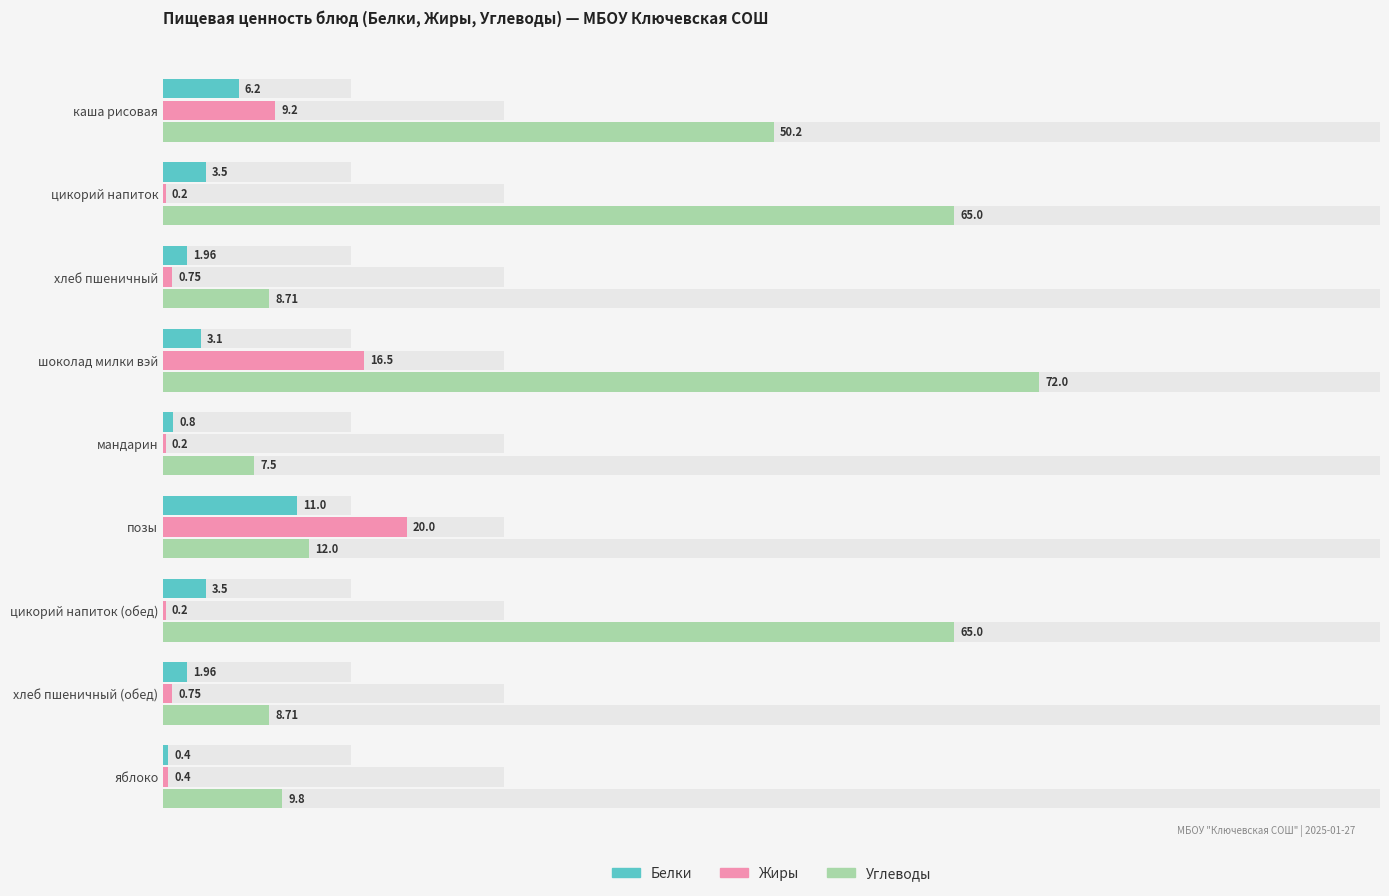

Which series has the largest total across all categories?

Углеводы